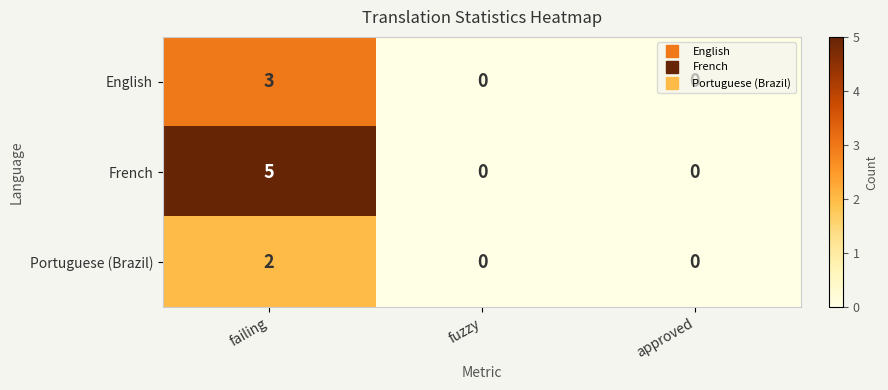

Which series has the widest spread of values?

French